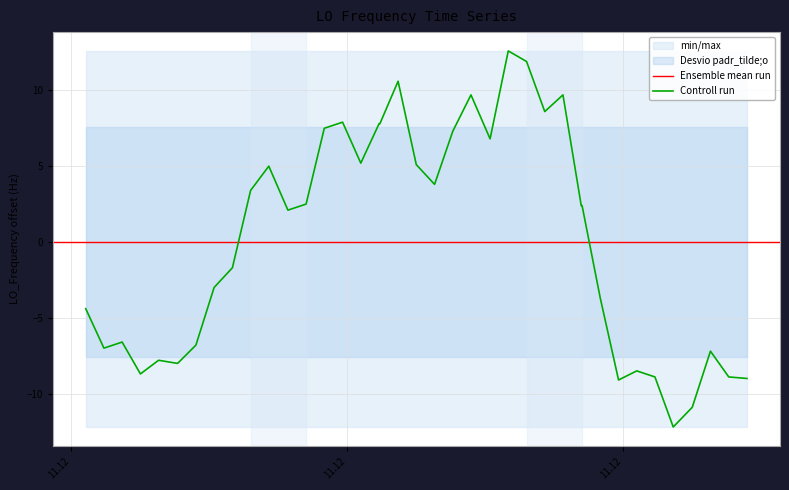

What is the highest value of the Controll run series?

12.6